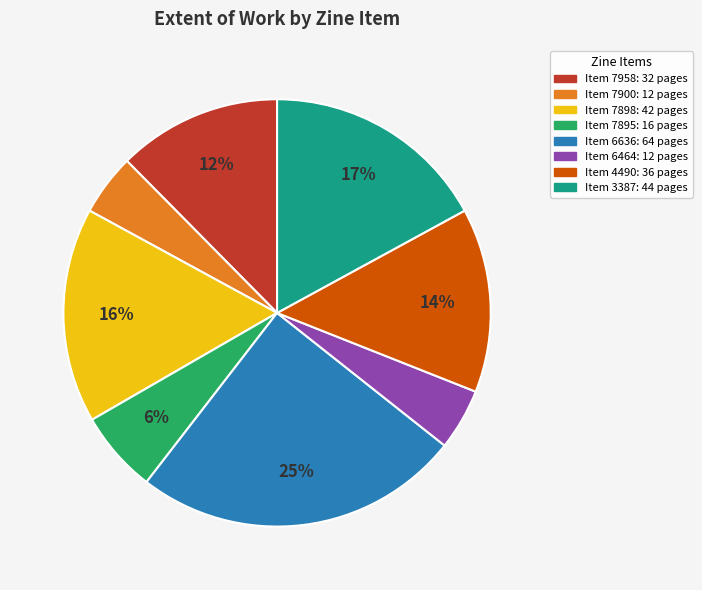

Does any single category account for the majority?

No